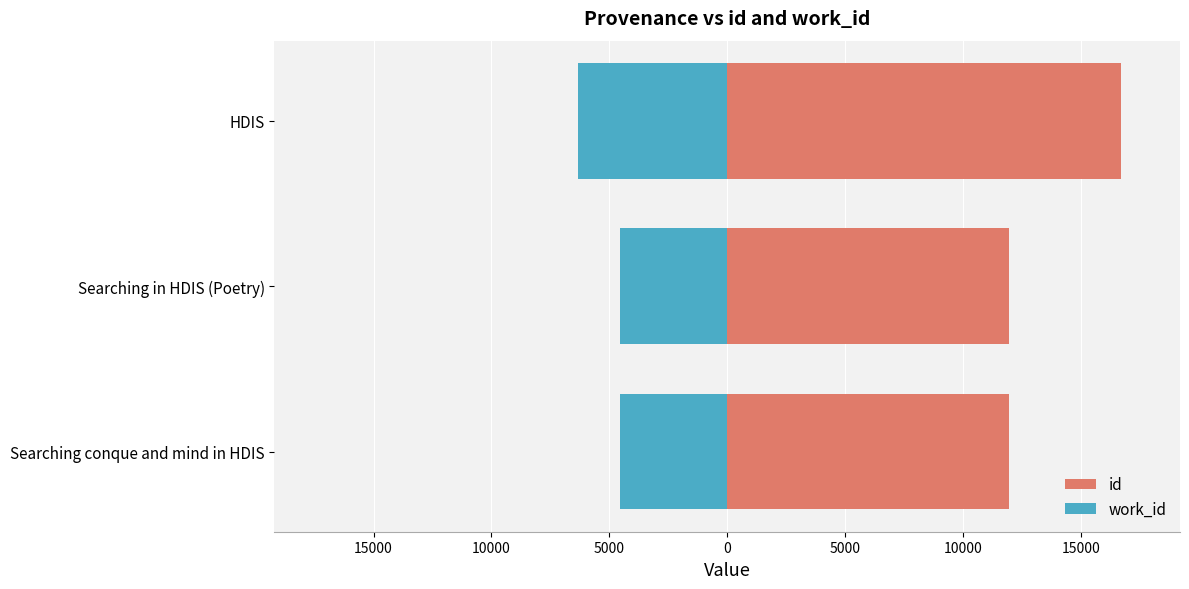

Are the bars horizontal?

Yes